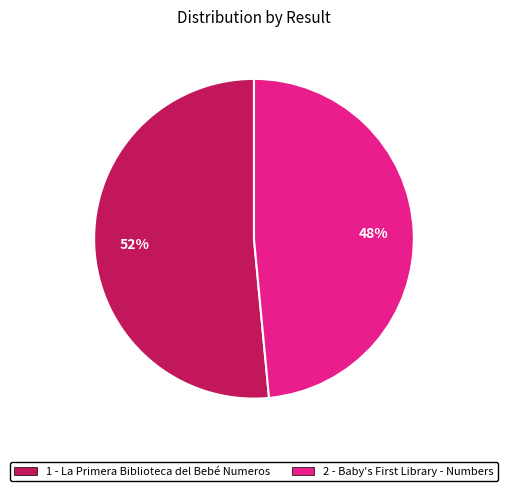

Do 1 and 2 together represent more than half of the pie?

Yes